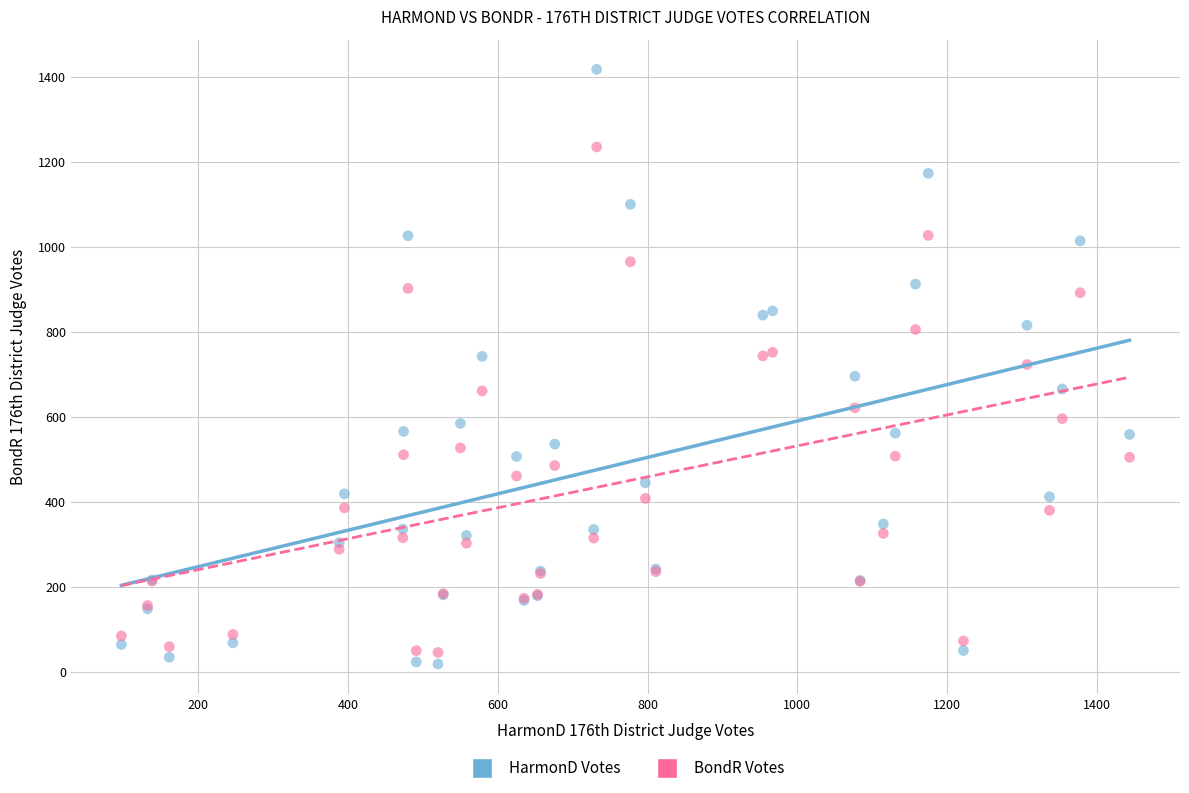

Which series contains the highest Y value?

HarmonD Votes